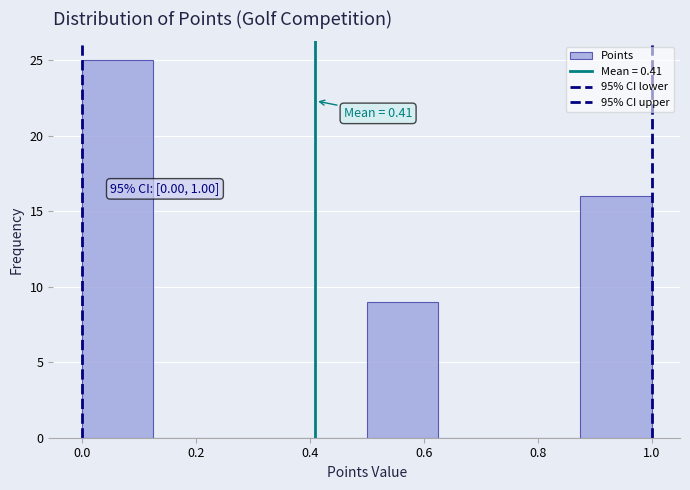

Over which range of the x-axis is the bar tallest?

0.000 to 0.125